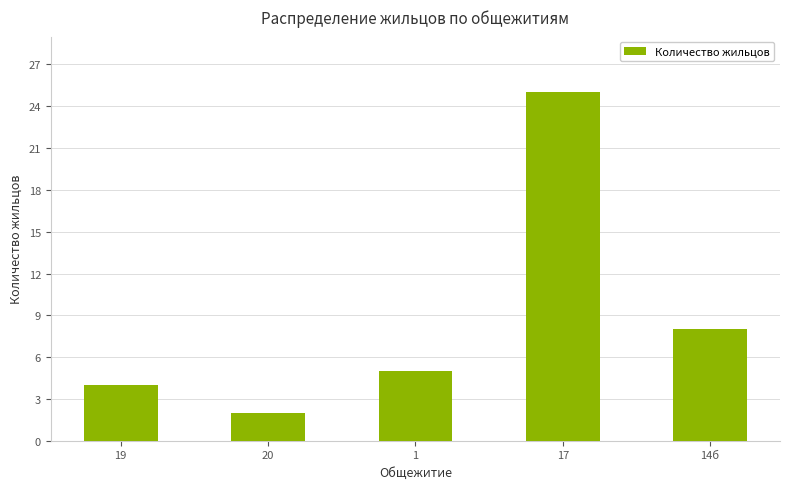

Reading right to left, extract all data points from this chart.

14б=8	17=25	1=5	20=2	19=4